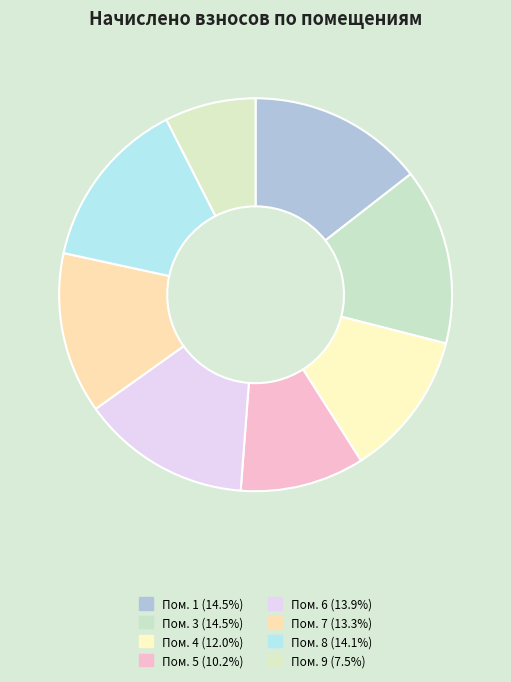

Count the number of slices in the pie.

8